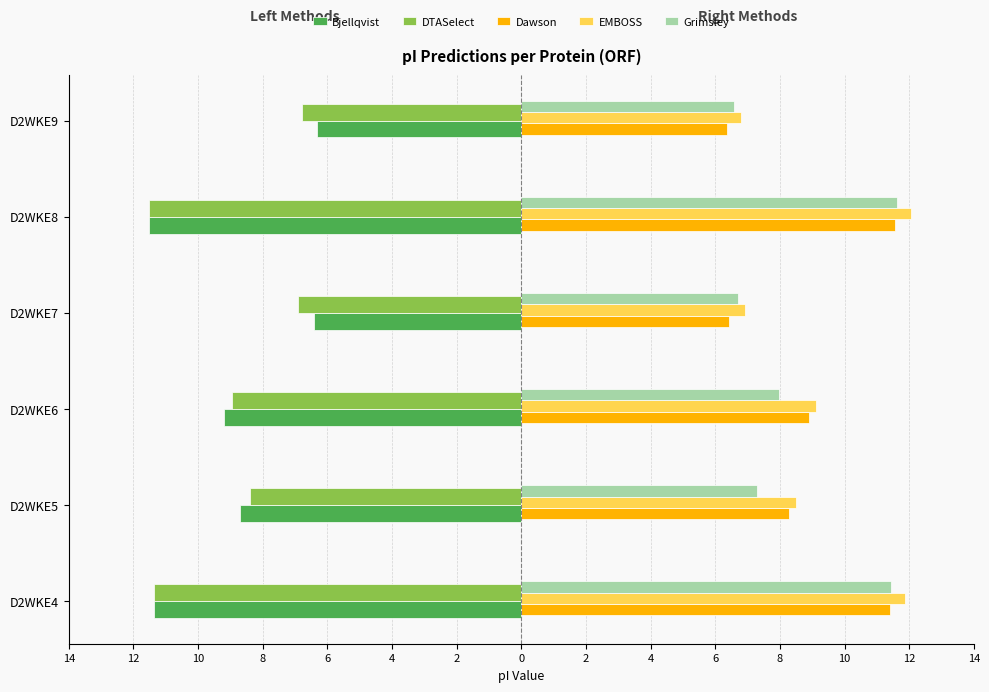

What are all the series names shown in the legend?

Bjellqvist, DTASelect, Dawson, EMBOSS, Grimsley